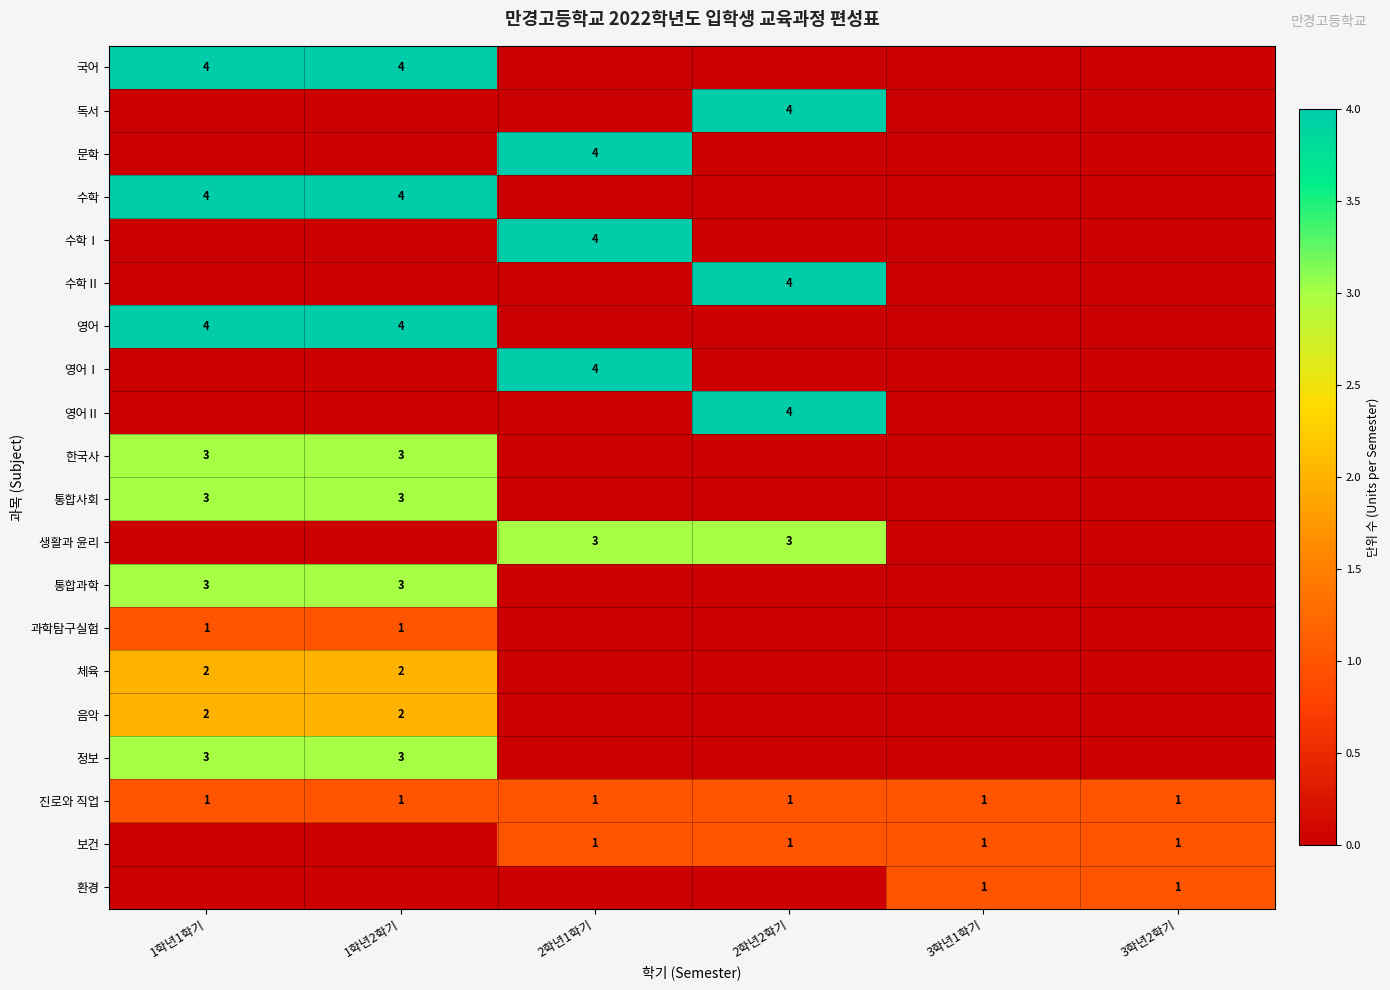

Is the value of 음악 at 1학년2학기 greater than the value of 수학Ⅰ at 2학년1학기?

No